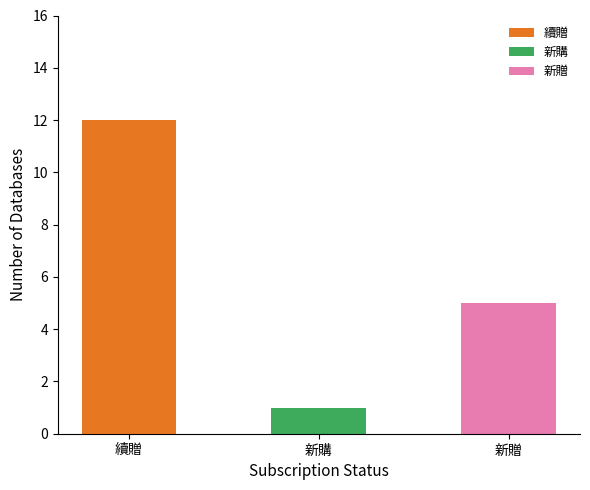

The value at 新購 is 1. True or false?

True